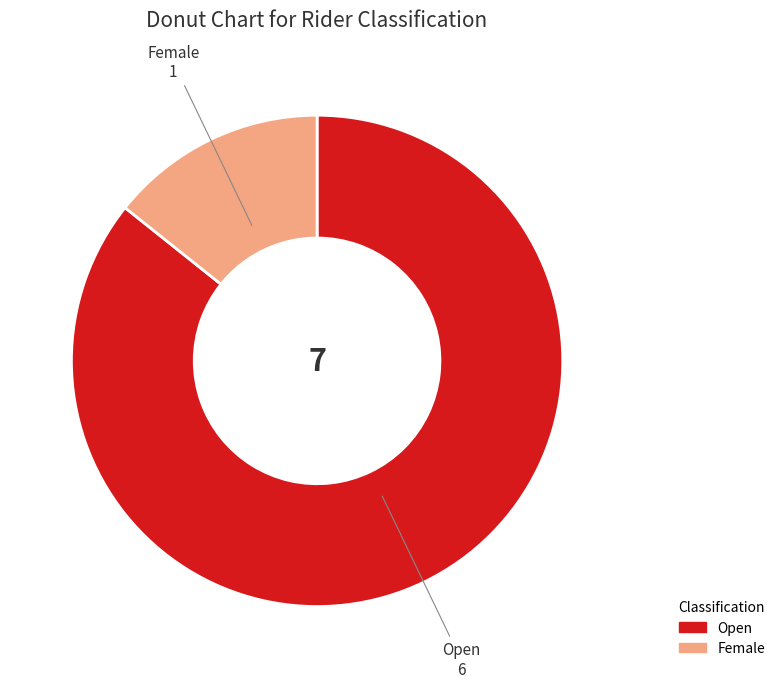

Which has a higher value, Female or Open?

Open